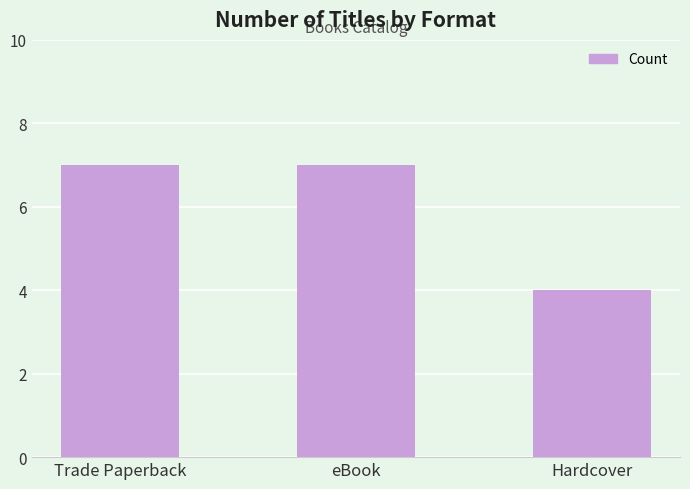

What is the average value?

6